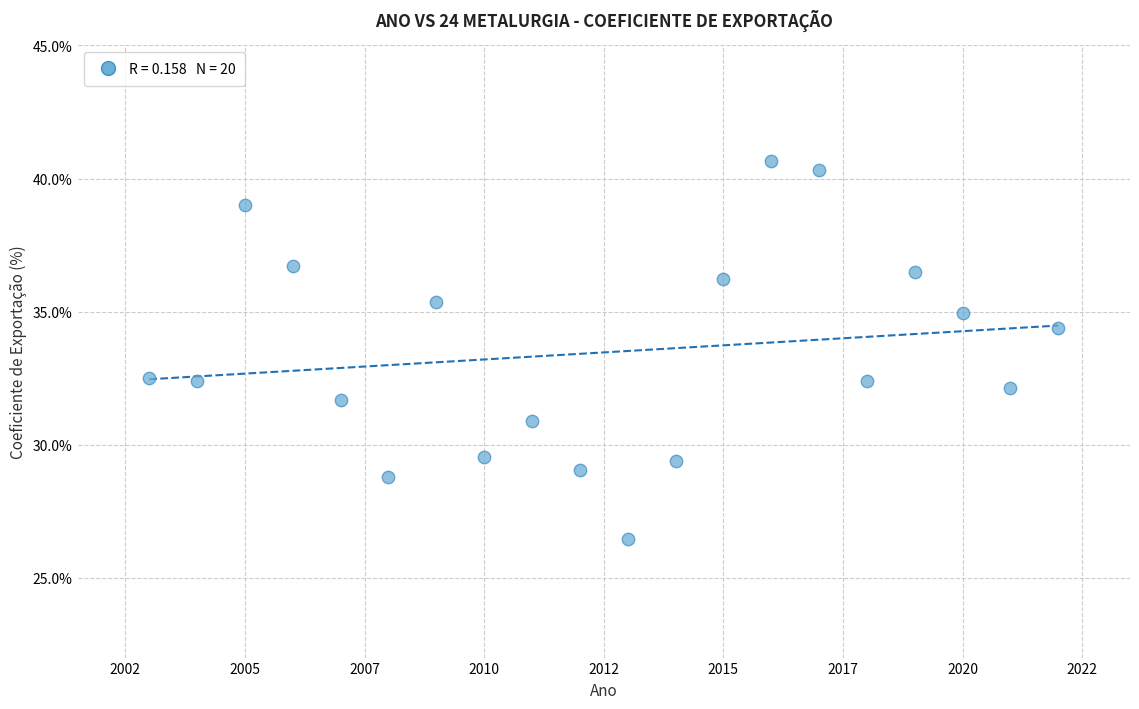

What is the range of Y values (max minus min)?

14.2